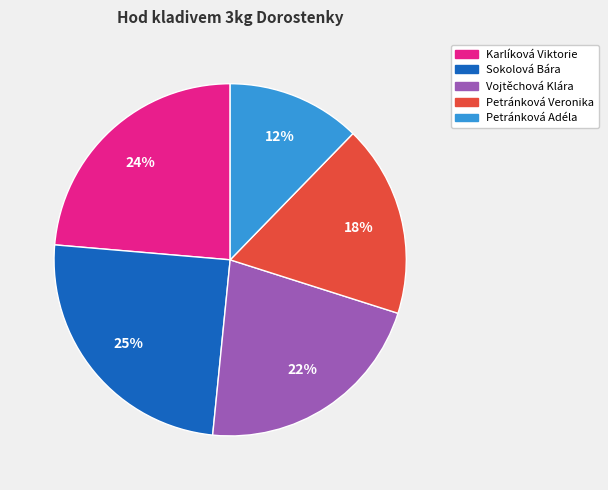

Is there any slice that represents more than half of the pie?

No